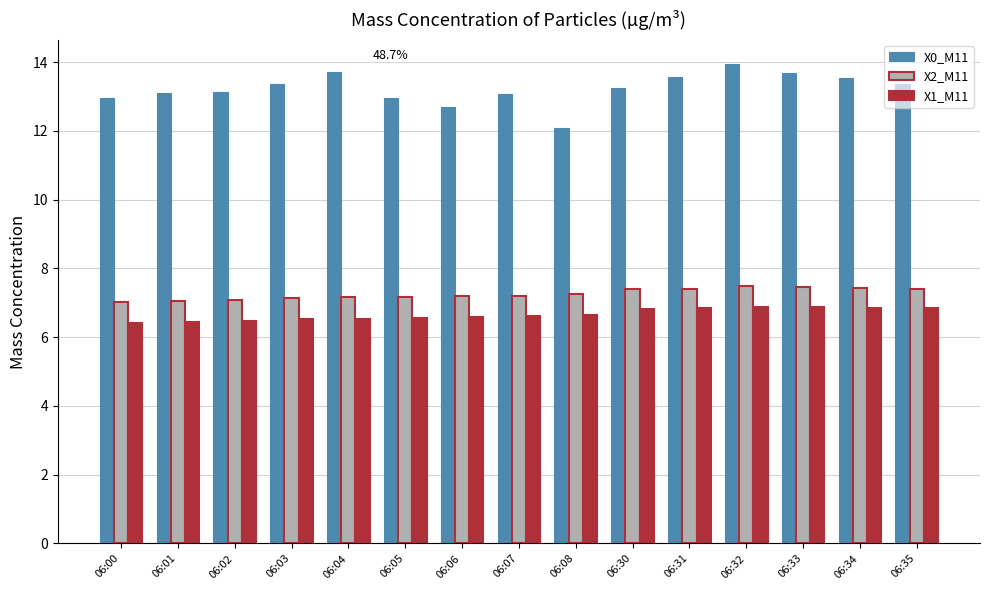

Count the number of categories in the chart.

15